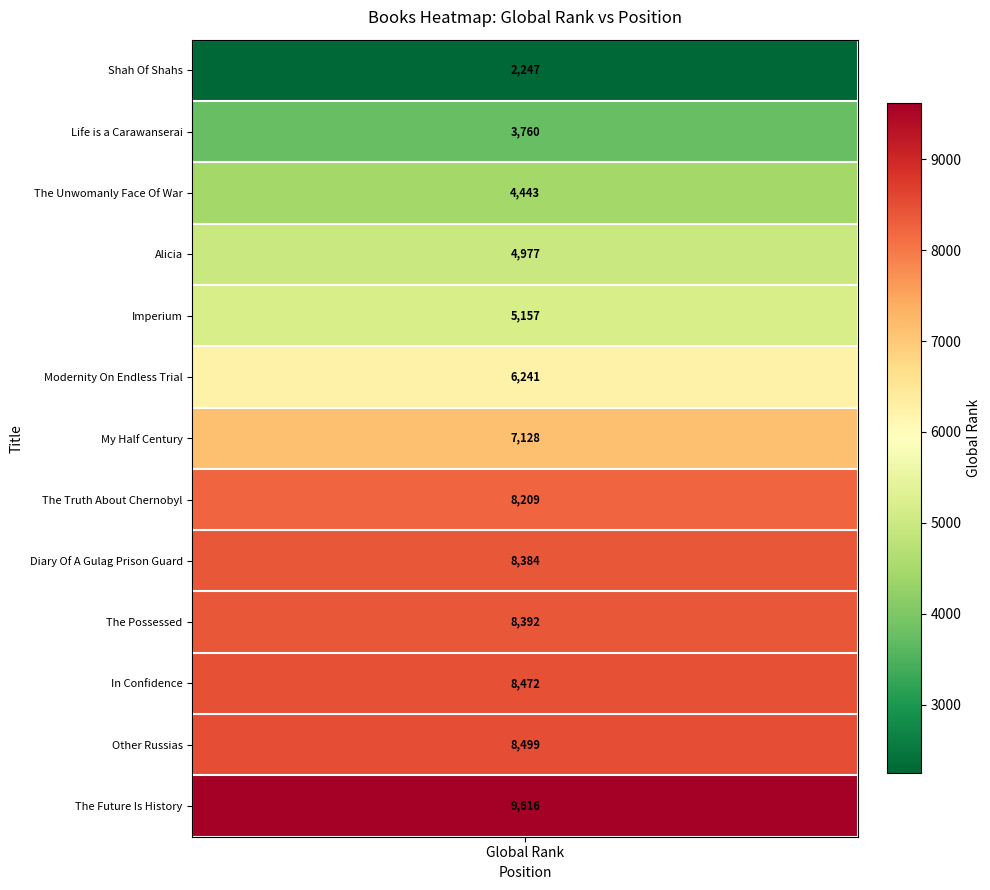

Approximately how many times larger is the value at In Confidence compared to My Half Century?

1.2